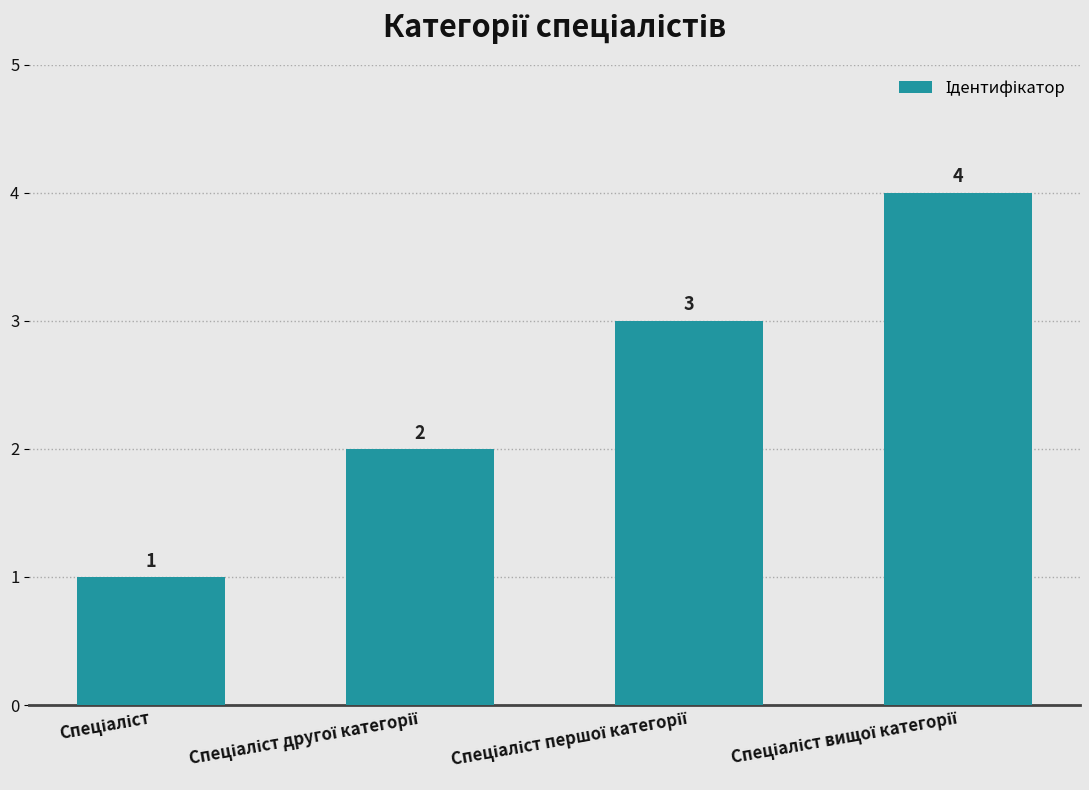

What is the value of the 4th bar from the left?

4